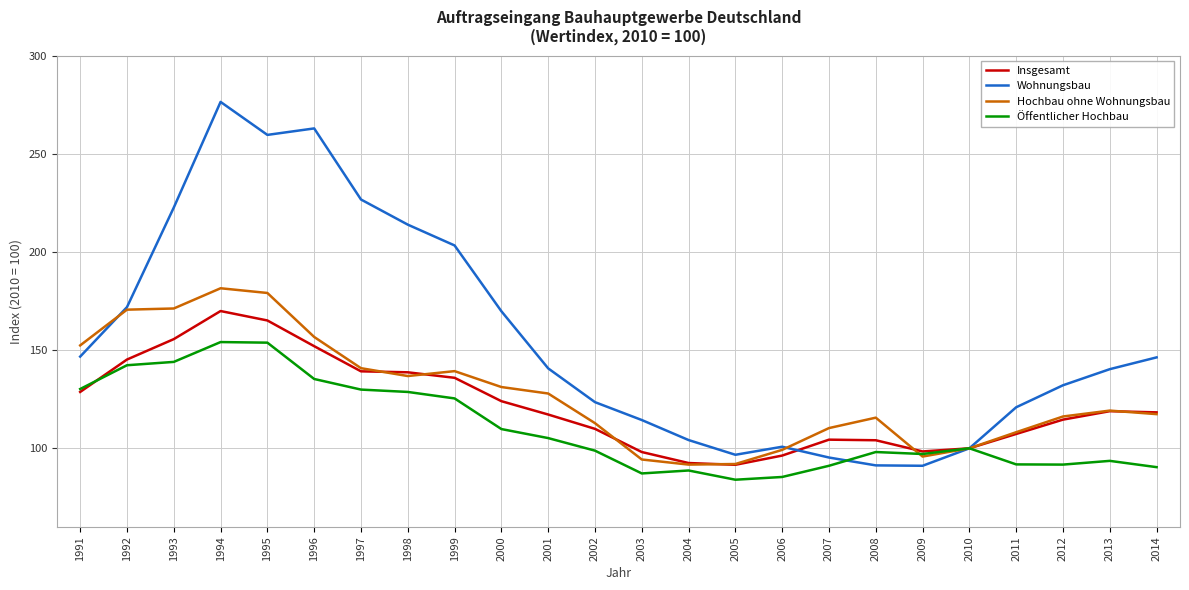

Which series has the largest total across all categories?

Wohnungsbau